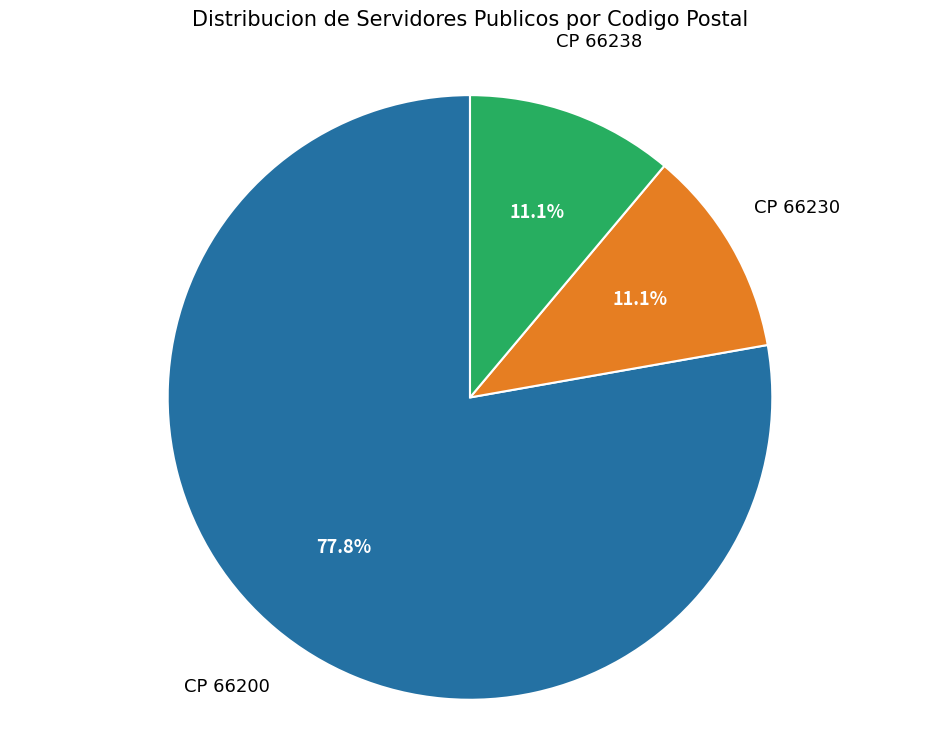

Is there a majority slice in this chart?

Yes